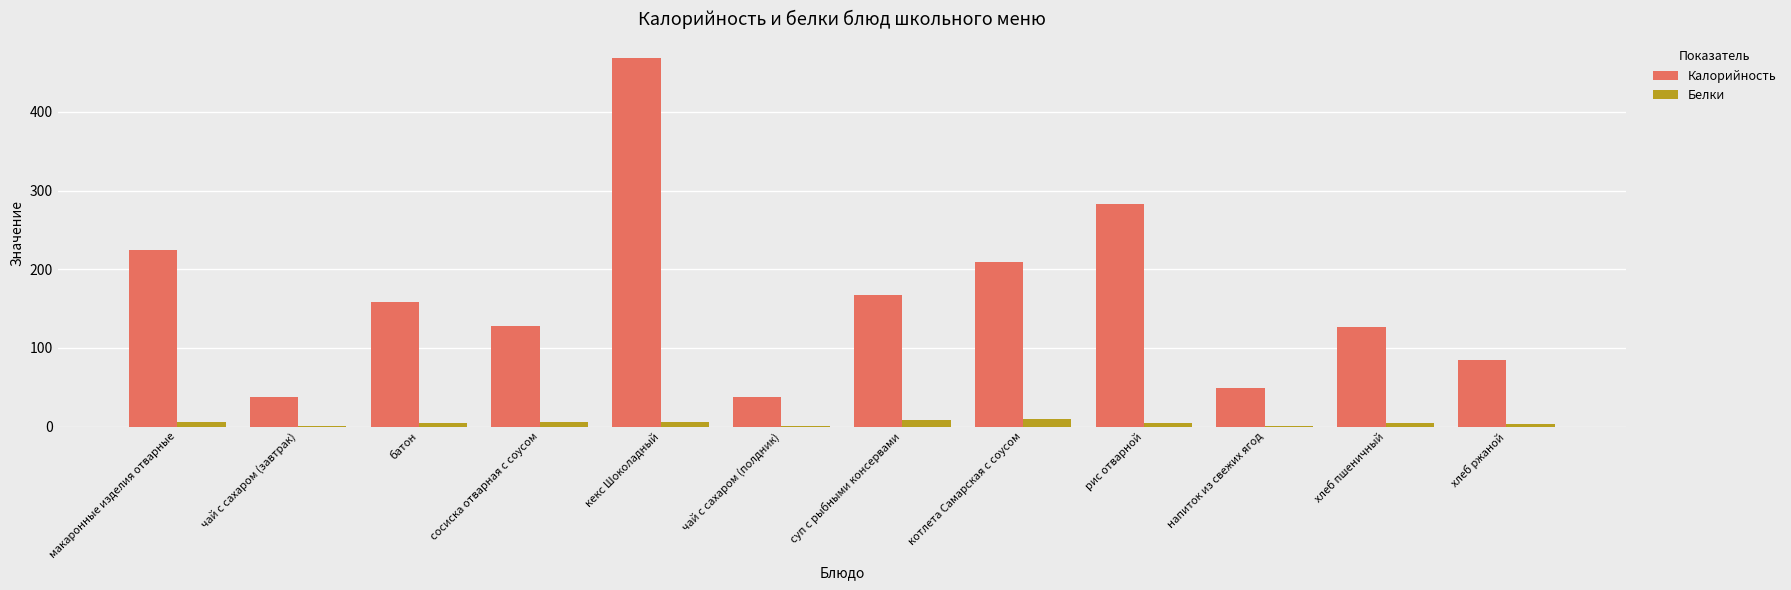

Between сосиска отварная с соусом and рис отварной, which series saw the biggest shift?

Калорийность